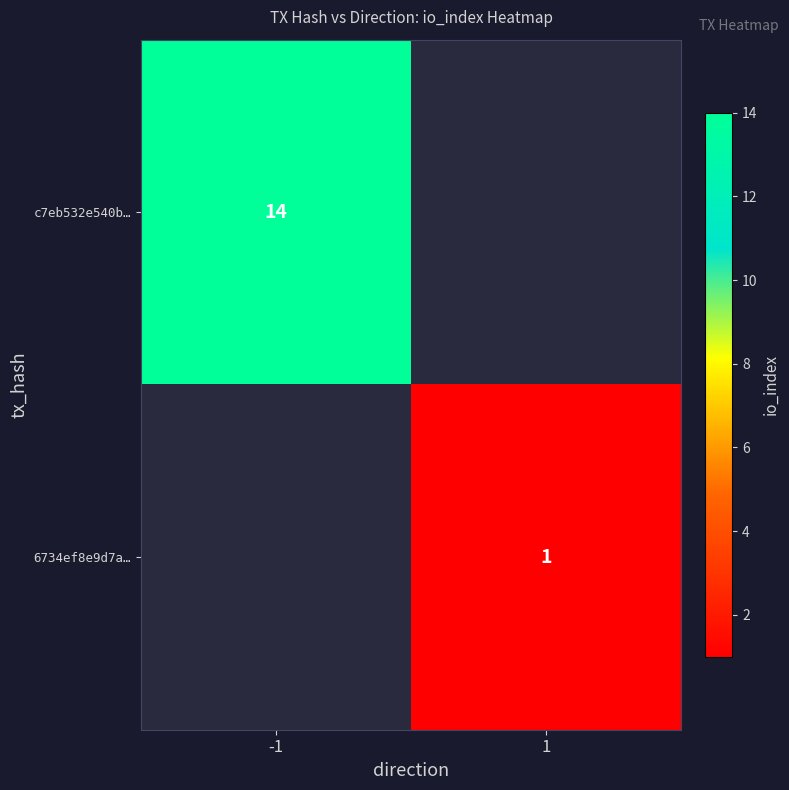

At how many categories does at least one series exceed 1?

1